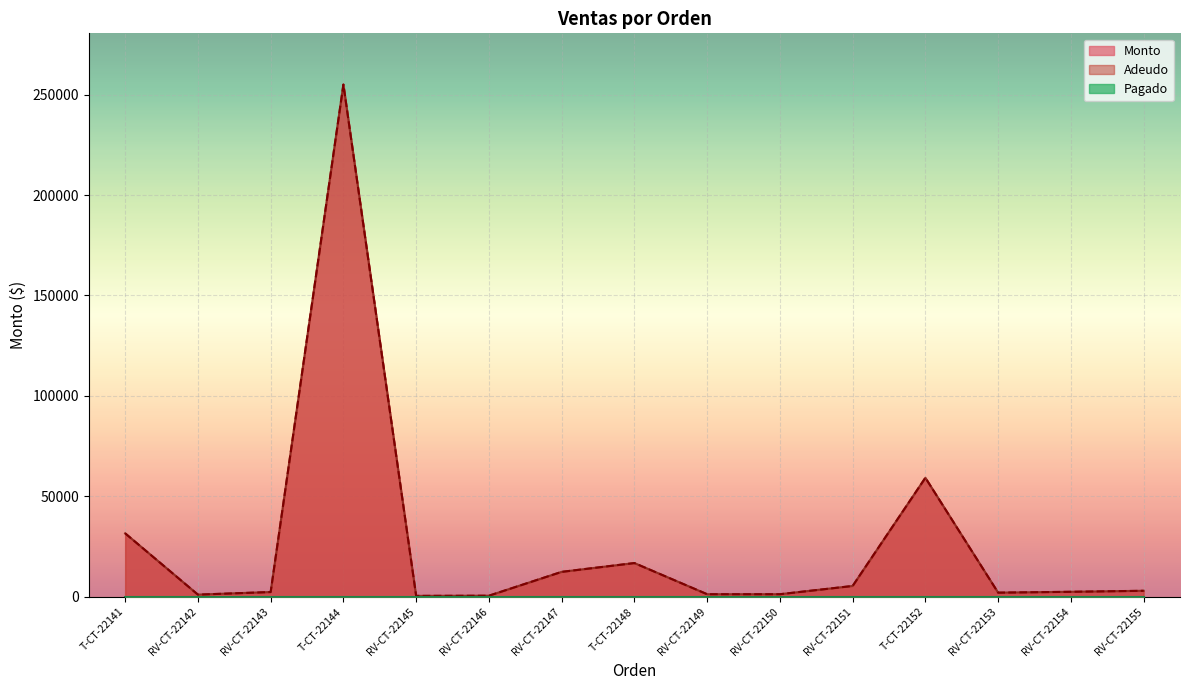

Which has a higher value, RV-CT-22154 or T-CT-22152?

T-CT-22152